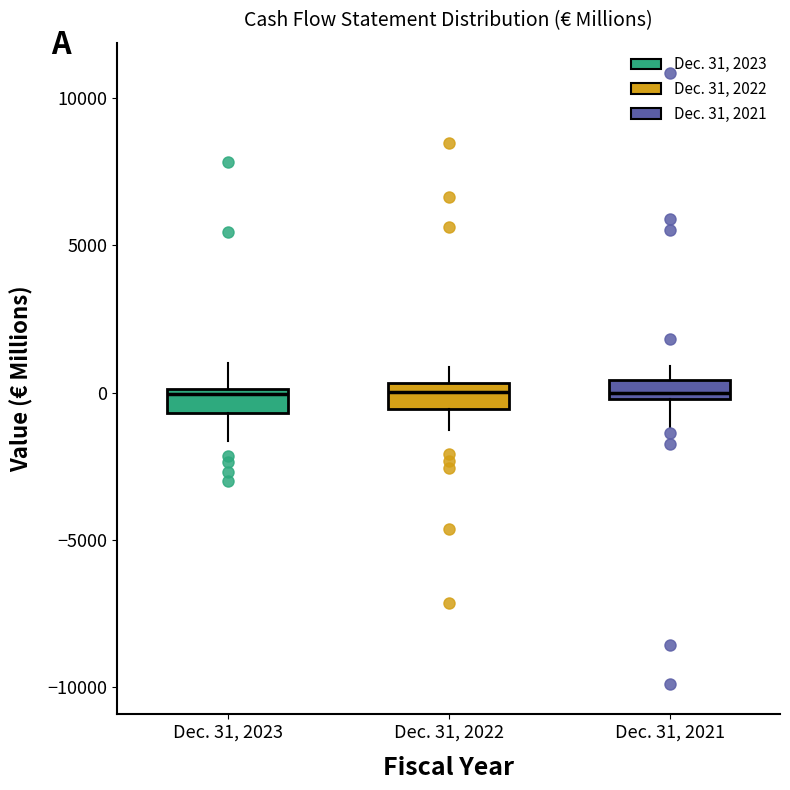

Where is the upper edge of the box for Dec. 31, 2021 on the y-axis? The values are not printed on the chart, so give them approximately, as read against the axis.

500